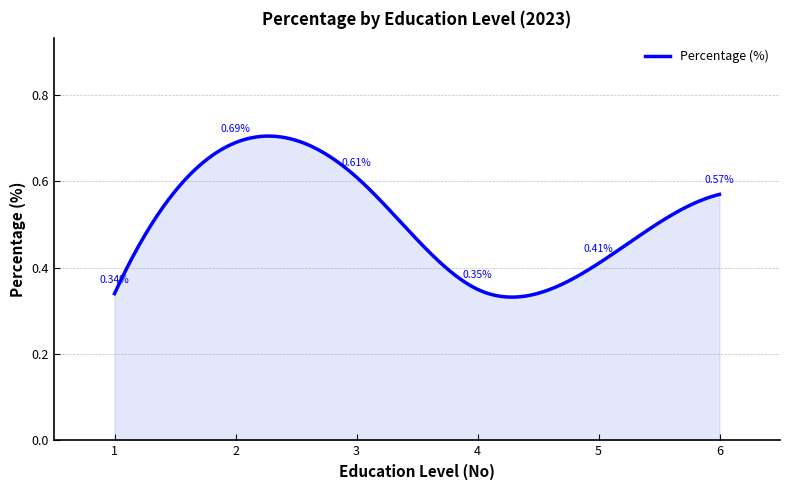

What is the greatest value displayed?

0.7